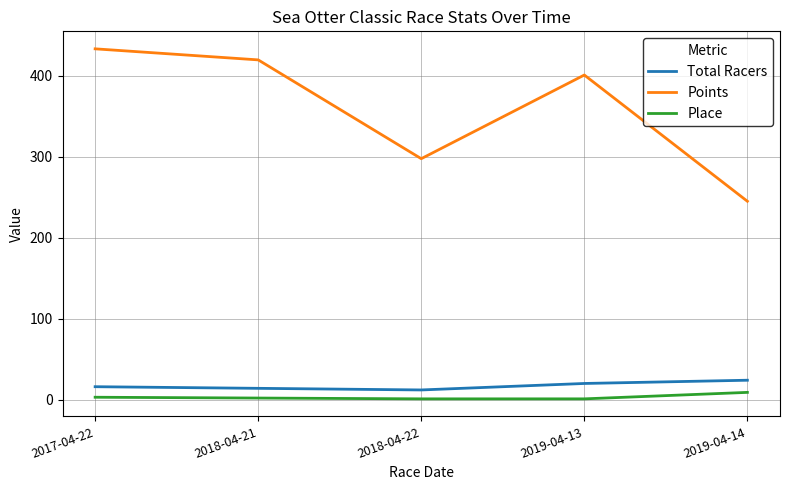

Is the value of Total Racers at 2018-04-21 greater than the value of Place at 2017-04-22?

Yes